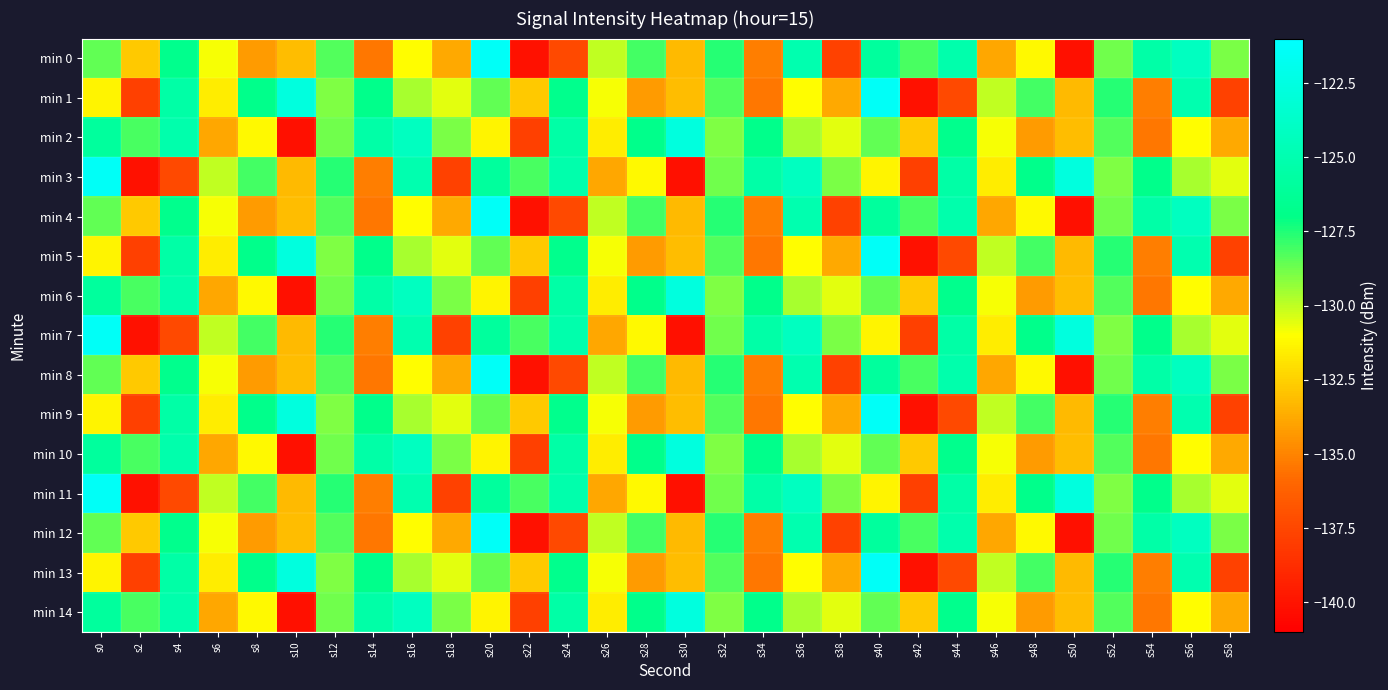

What is the spread (max minus min) of values at s10?

17.5